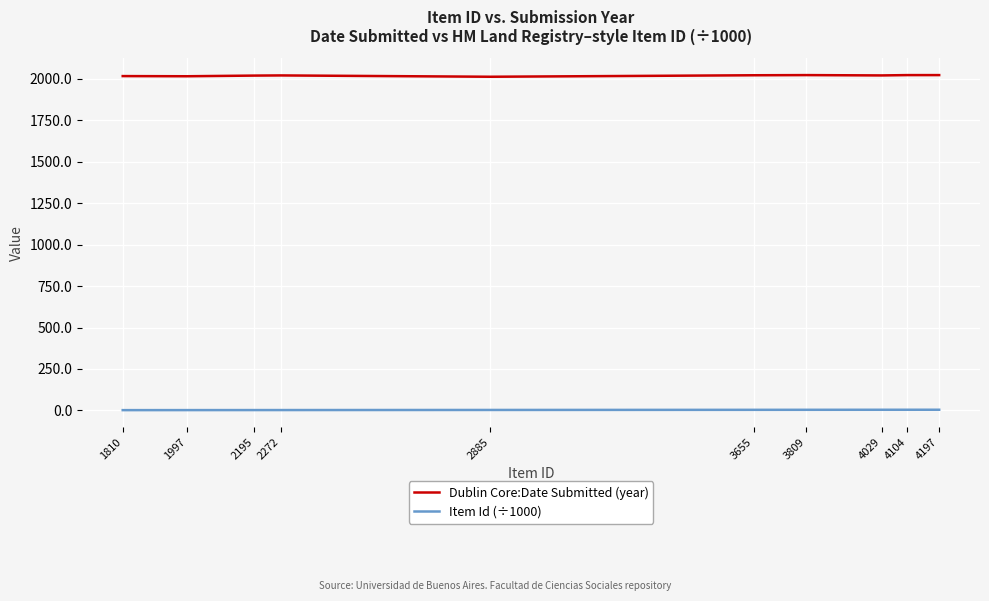

What is the approximate value of Dublin Core:Date Submitted (year) at 4029?

2021.0